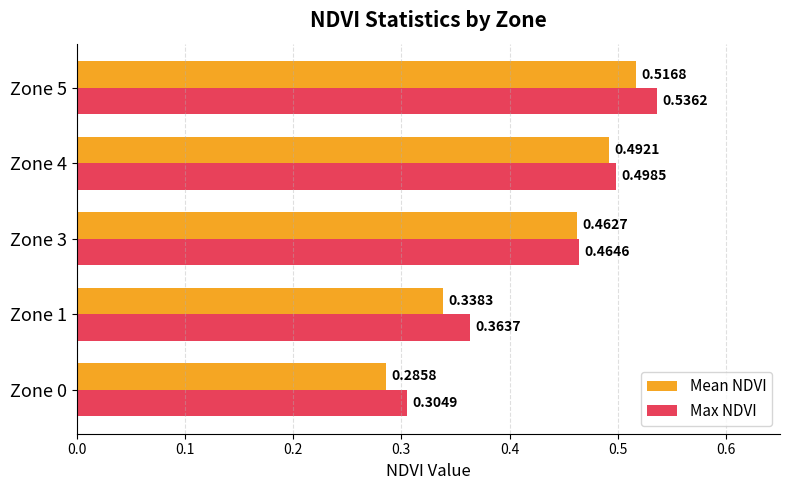

How many data points does each series have?

5